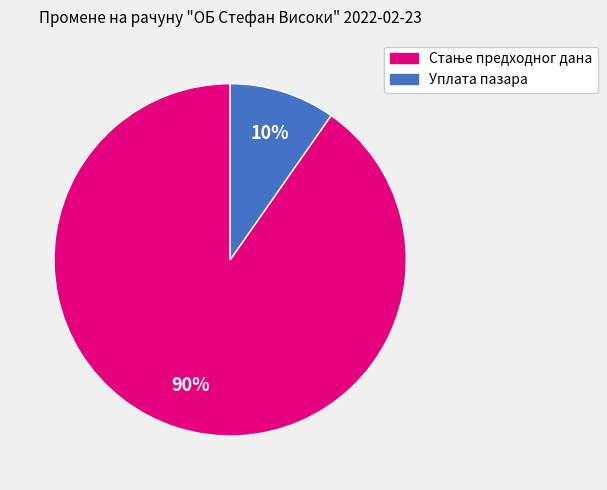

Does any single category account for the majority?

Yes